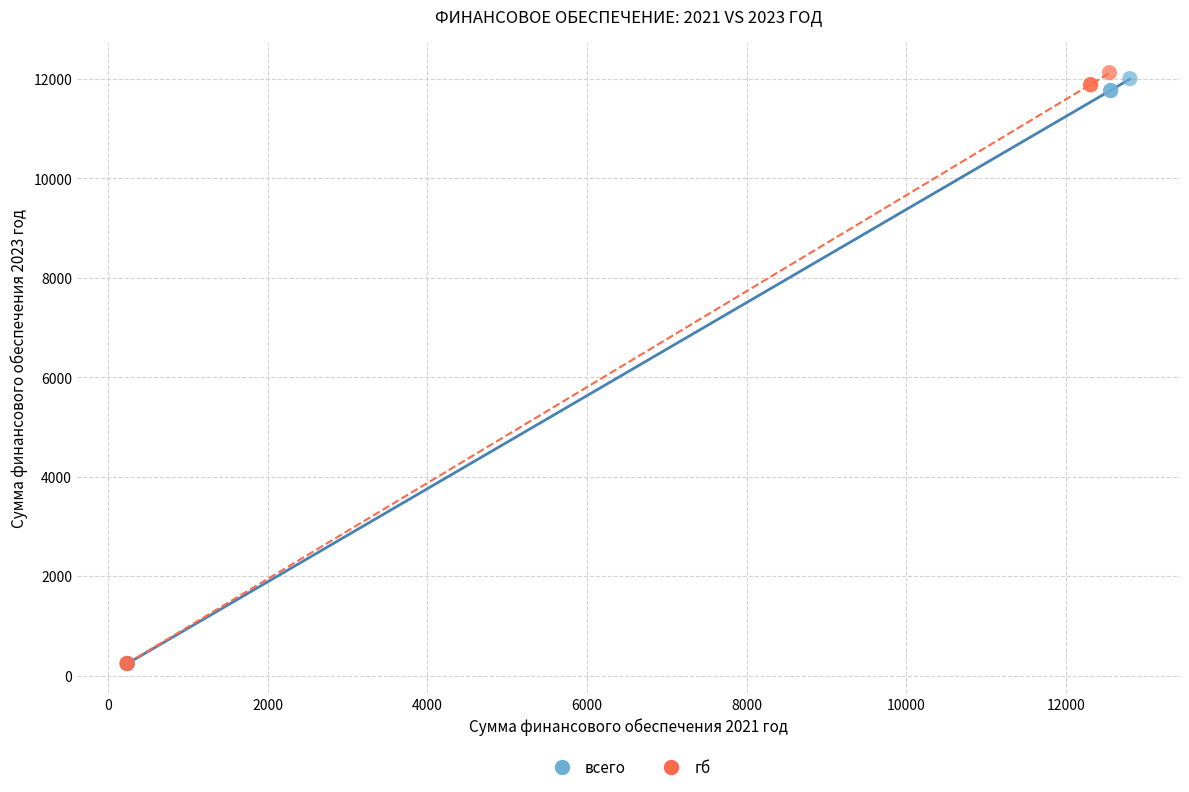

Which series has the widest spread of Y values?

гб